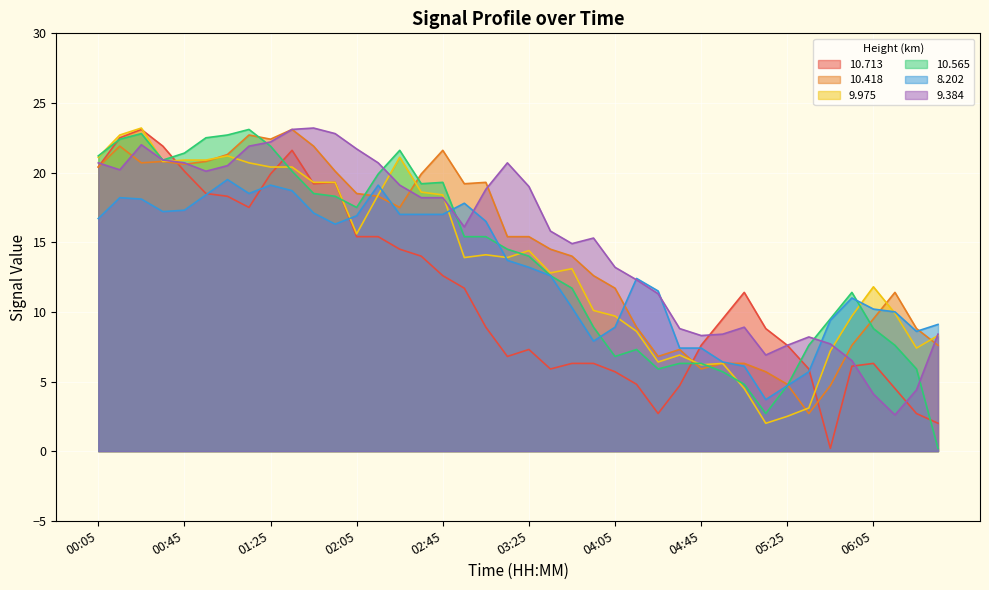

What is the total value across all series at 06:05?

50.7